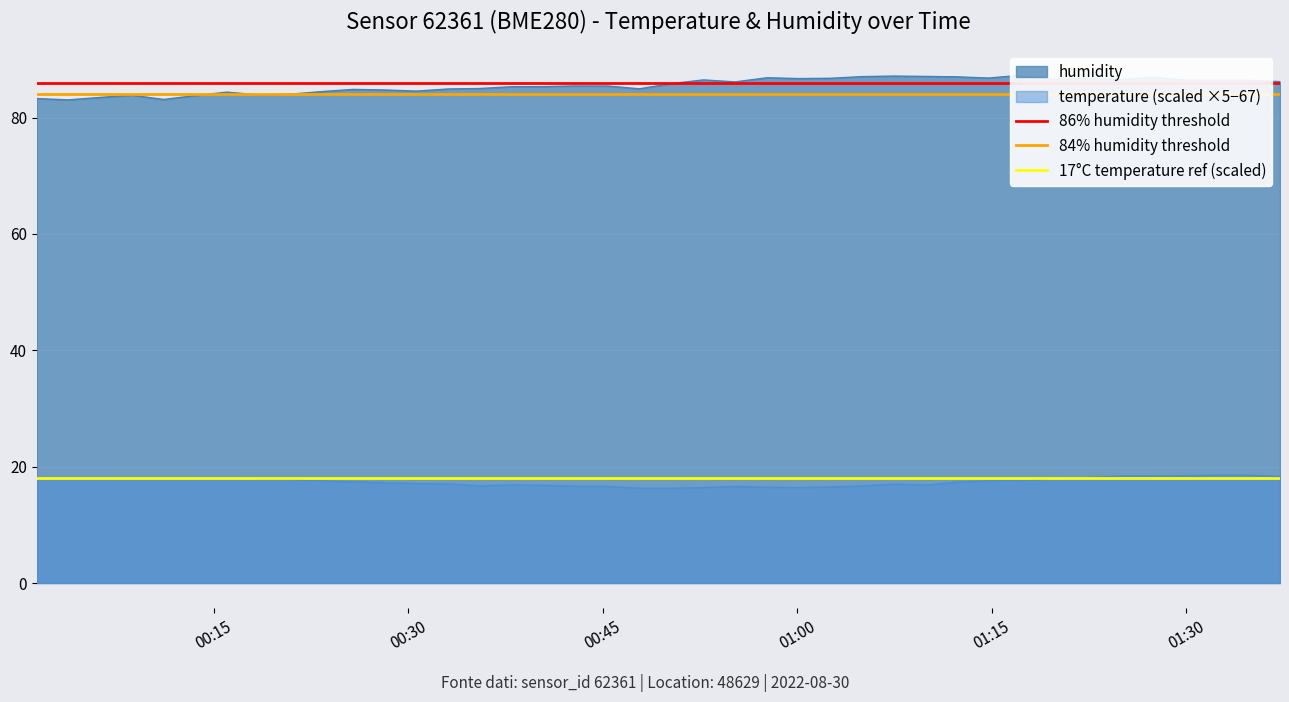

What is the lowest value of the temperature (scaled ×5−67) series?

16.3